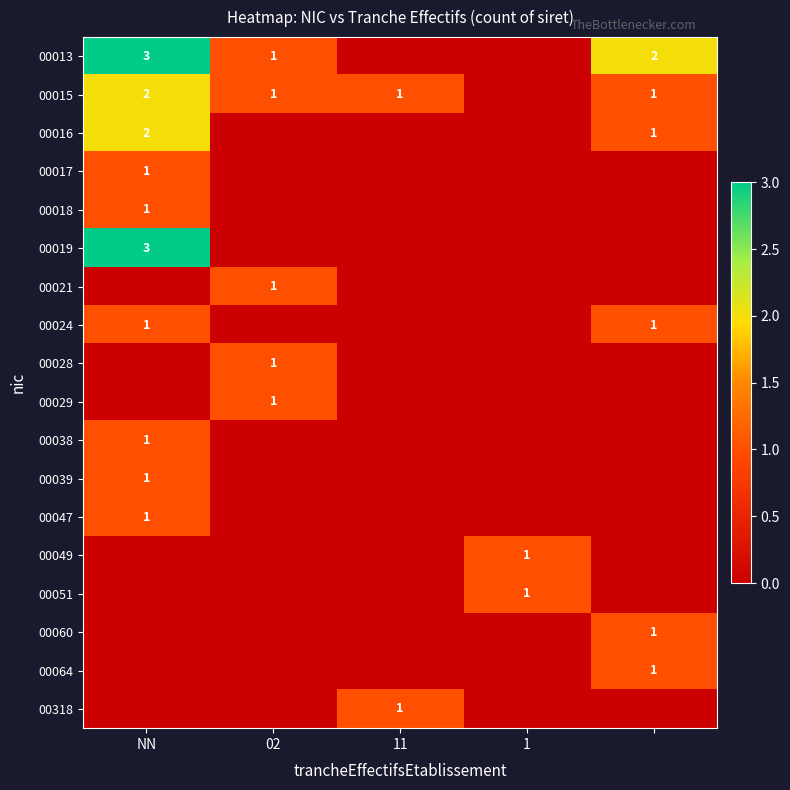

Is it true that 00021 equals 1 at 02?

True